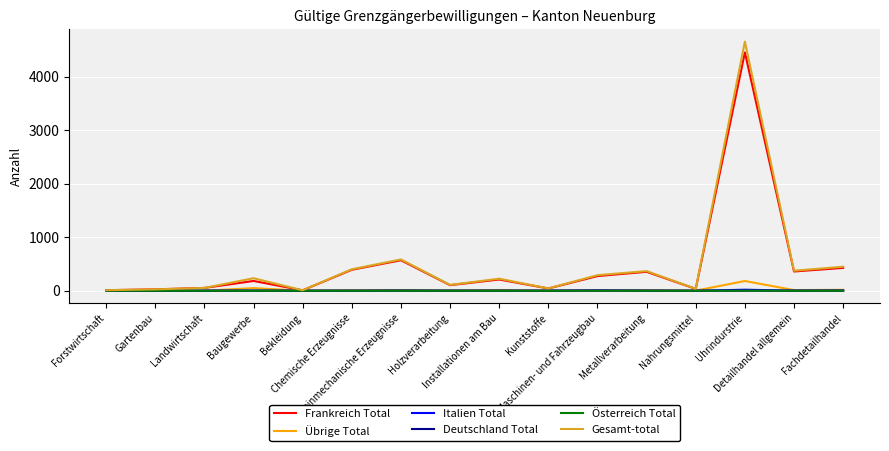

What is the maximum value shown in the chart?

4658